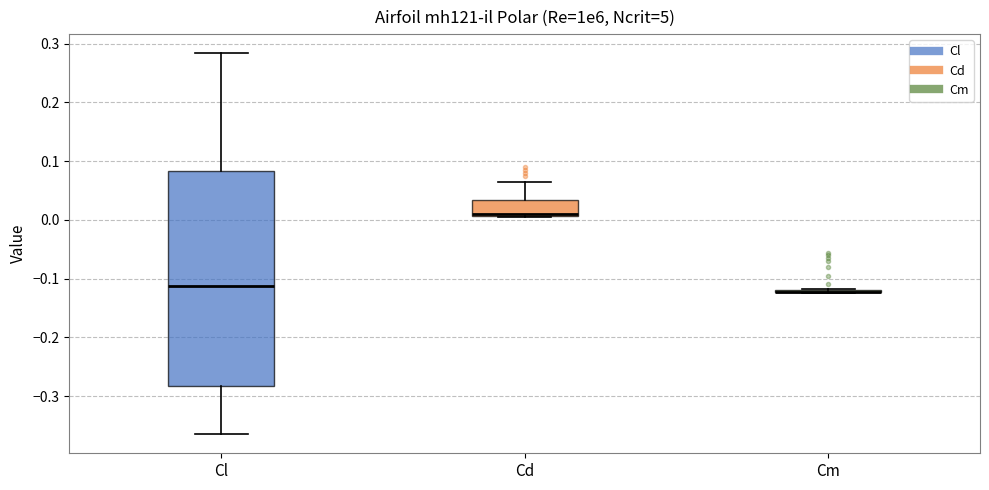

Reading left to right, transcribe this box plot: for each box, give where its median line is, the range the box spans, and where its two whiskers end, as read against the y-axis. The values are not printed on the chart, so give them approximately, as read against the axis.

Cl: median -0.11, box -0.28 to 0.08, whiskers -0.36 to 0.28
Cd: median 0.01 (just above the box's lower edge), box 0.01 to 0.03, whiskers 0.01 to 0.06
Cm: box collapsed to a line at -0.12, whiskers -0.12 to -0.12